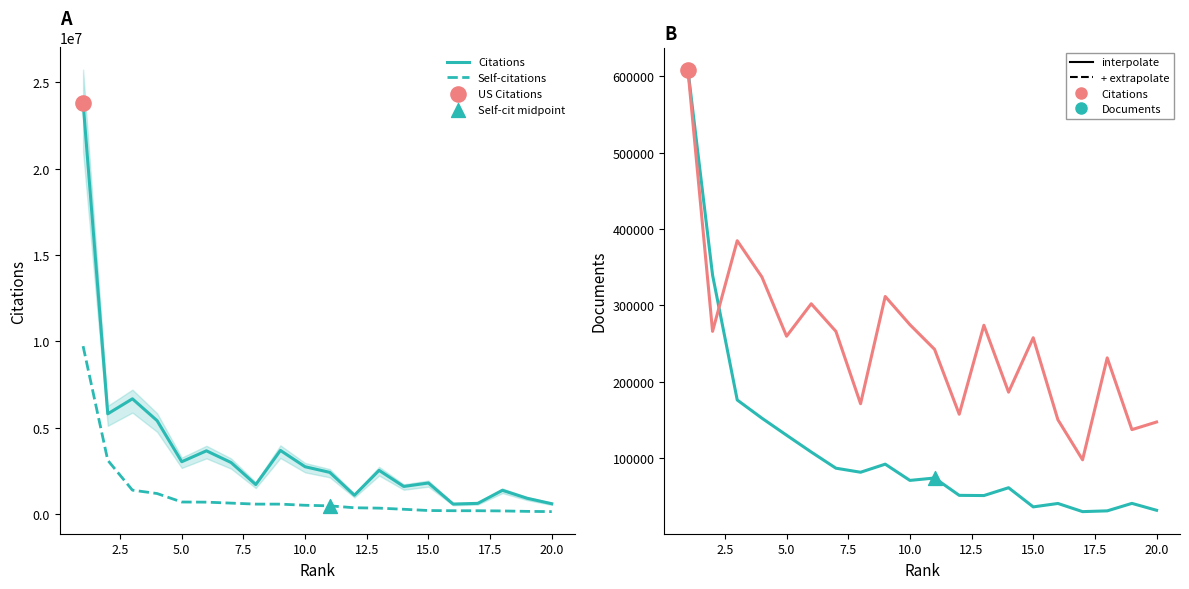

Which series has the widest spread of Y values?

Citations